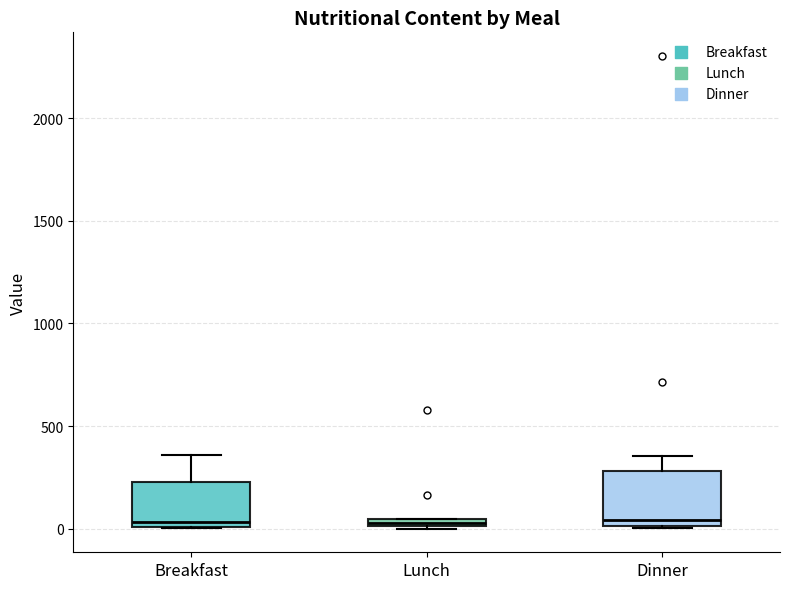

Comparing the boxes themselves (not the whiskers), which one is the tallest?

Dinner